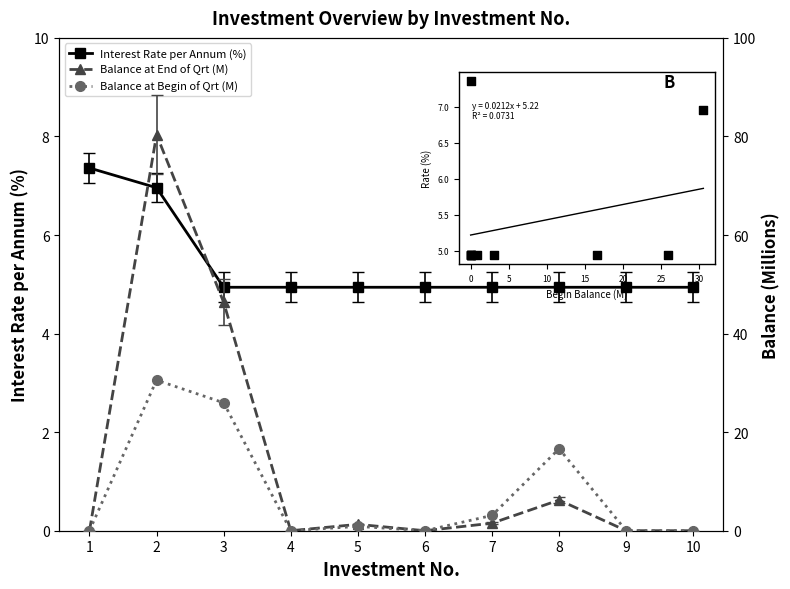

At which category is the sum across all series the highest?

2